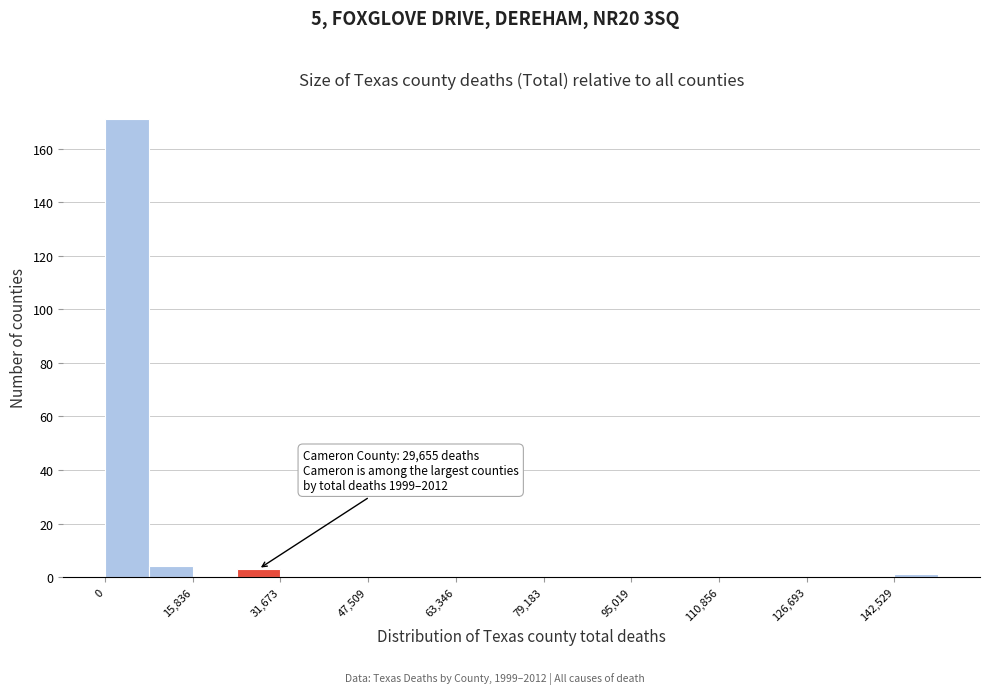

Around what value on the x-axis is the tallest bar? Give the approximate position of its centre, as read against the axis.

4000